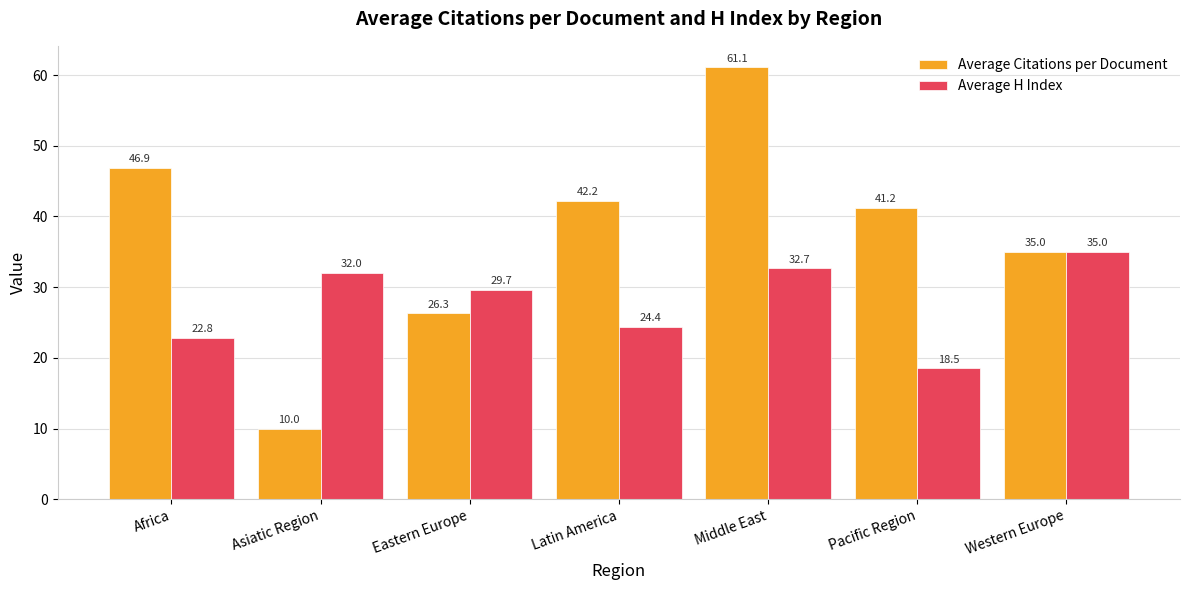

Is it true that Average Citations per Document equals 35.0 at Western Europe?

True